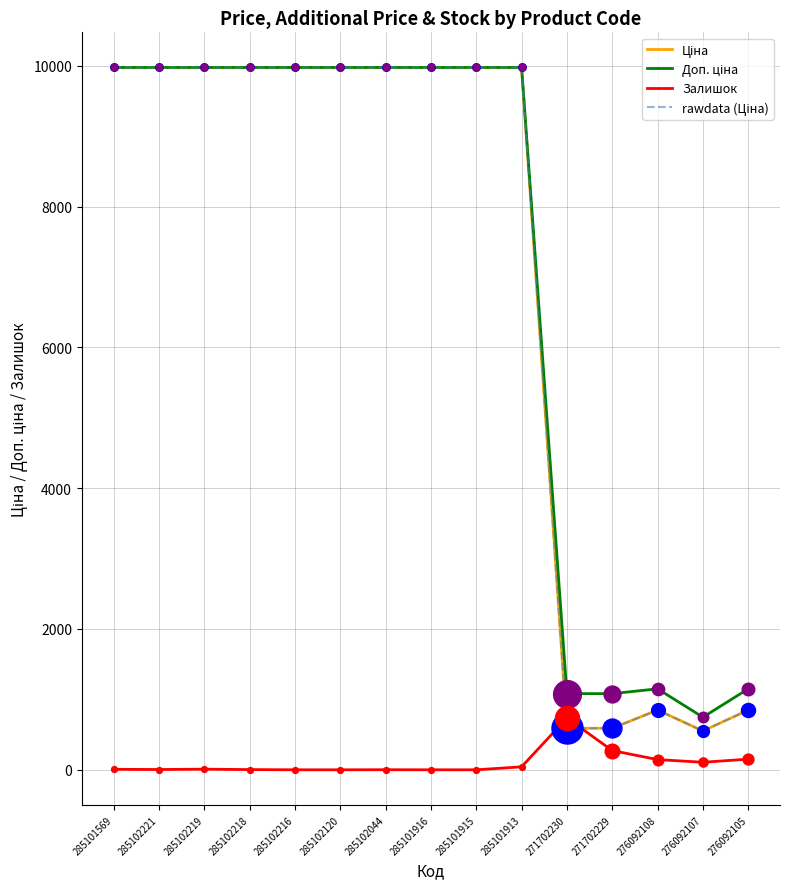

Is the value of Залишок at 285102120 greater than the value of rawdata (Ціна) at 276092108?

No